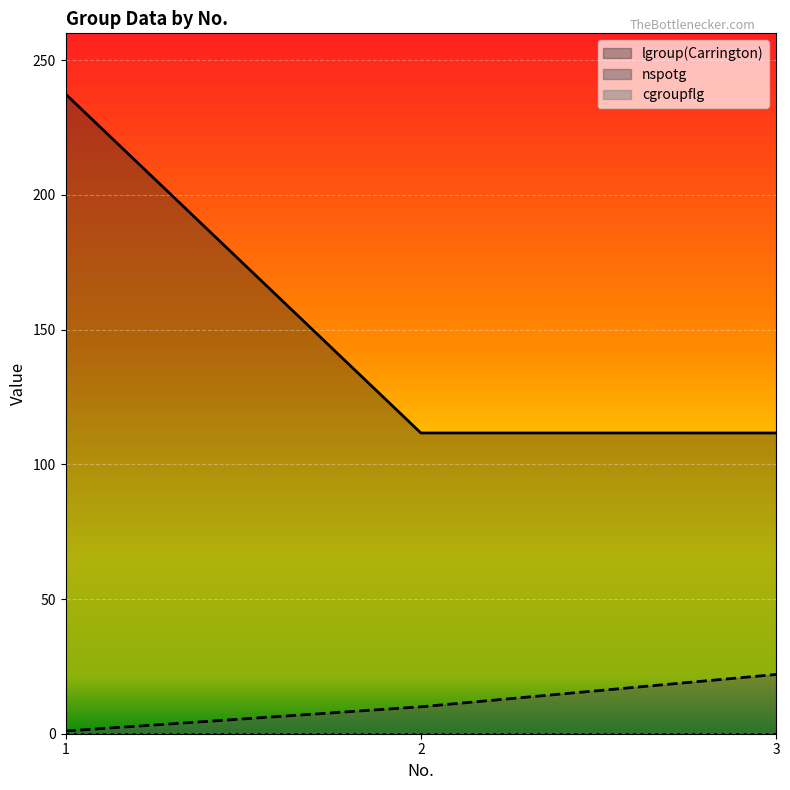

Which category has the highest value in the nspotg series?

3